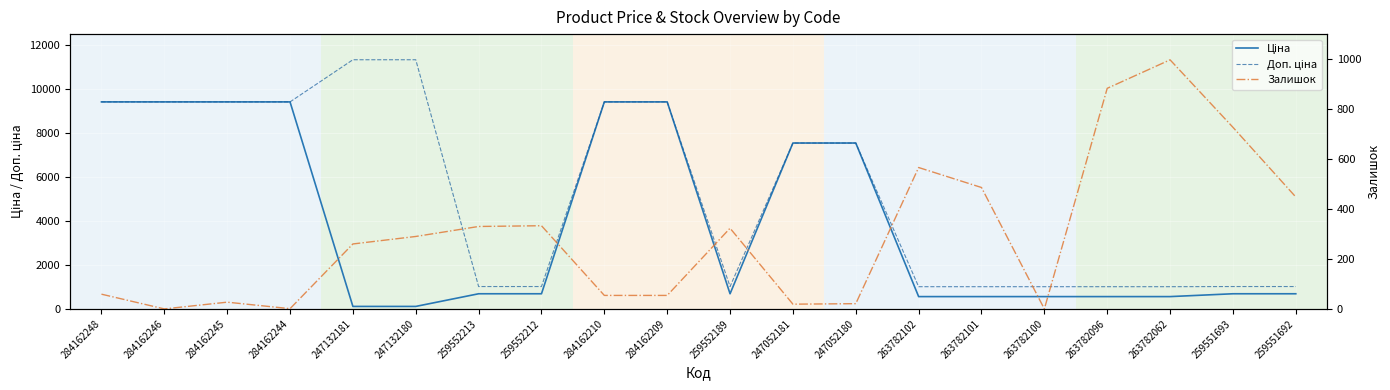

True or false: Залишок and Доп. ціна cross at least once.

False